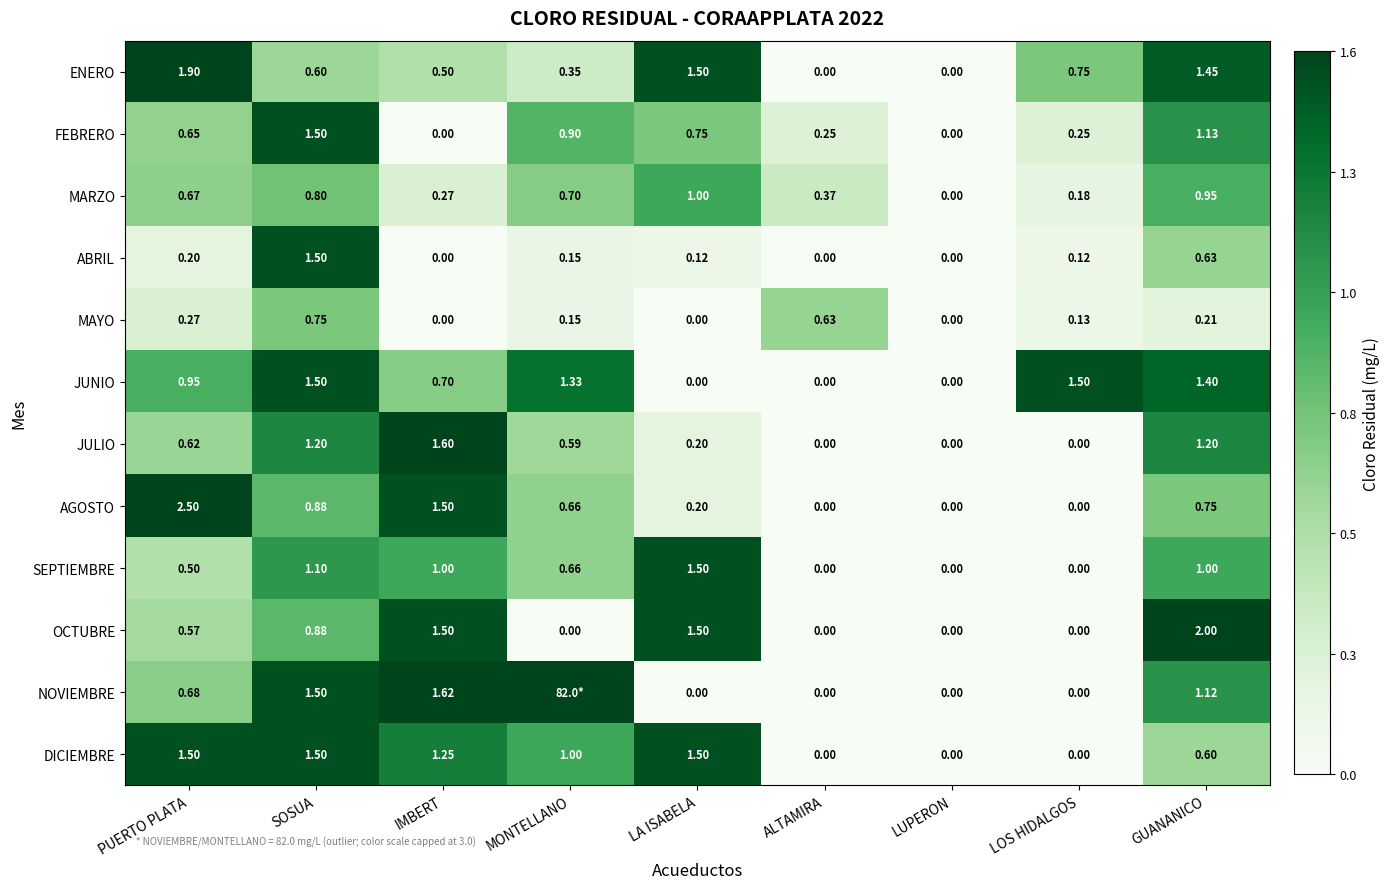

What is the difference between the highest and lowest values at GUANANICO?

1.8